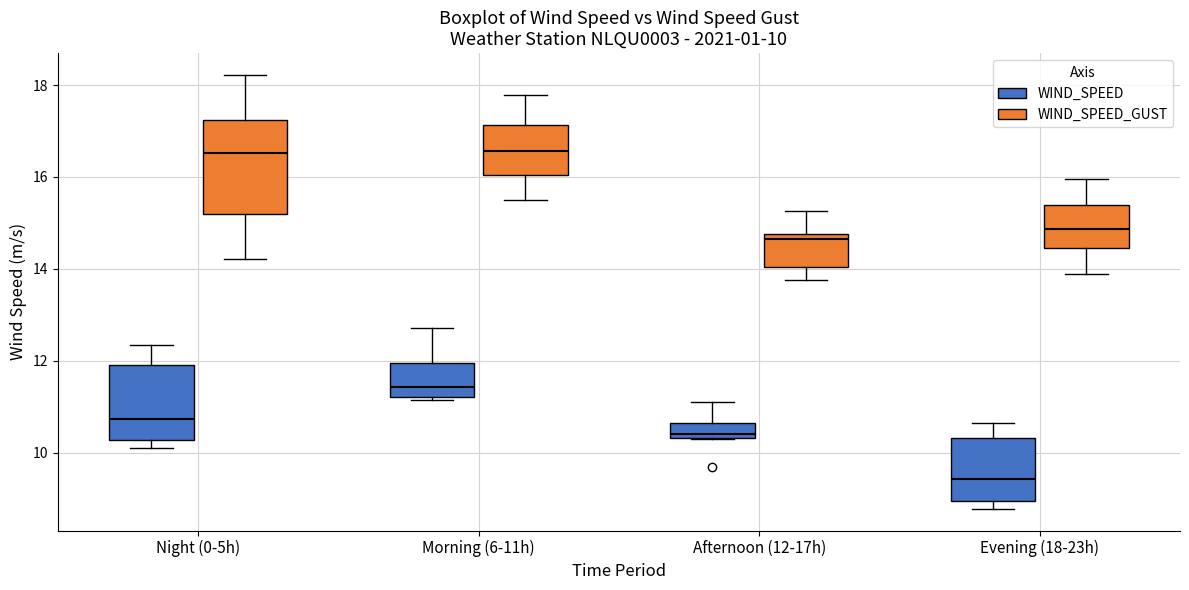

Comparing the boxes themselves (not the whiskers), which one is the tallest?

Night (0-5h) (WIND_SPEED_GUST)